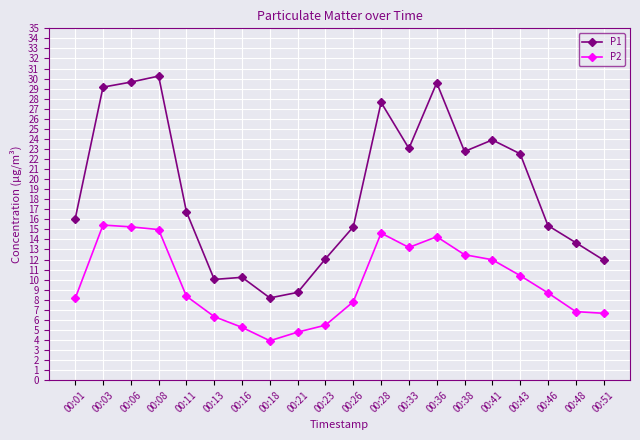

How many distinct data groups are displayed?

2